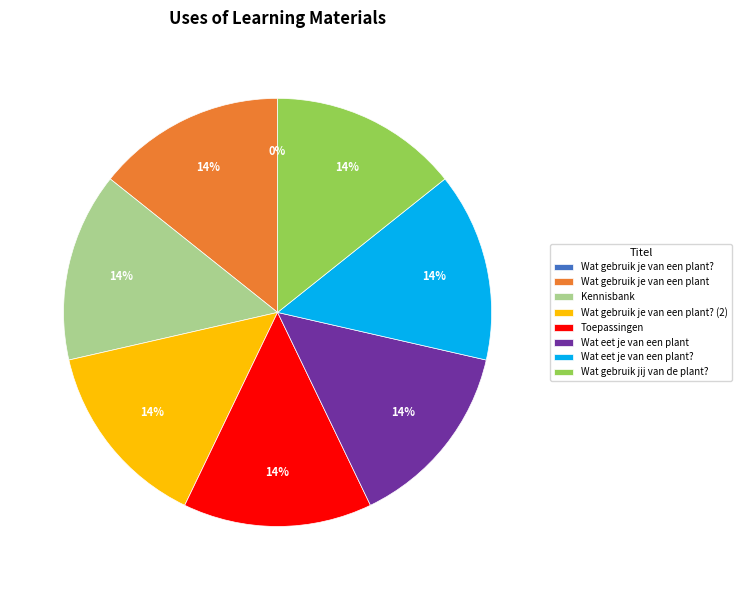

Is there a majority slice in this chart?

No